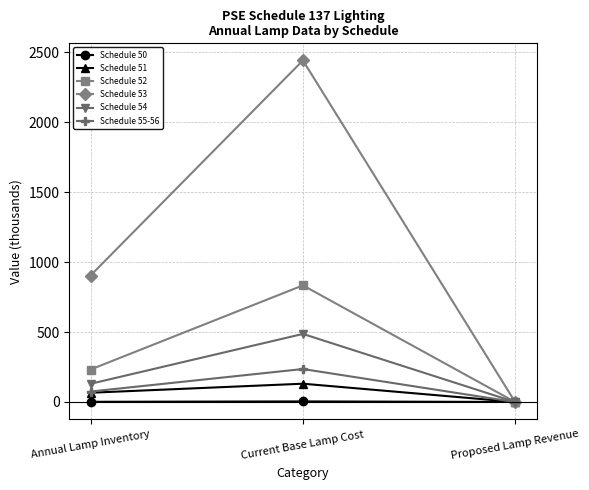

What is the sum of all Schedule 54 values?

615.7